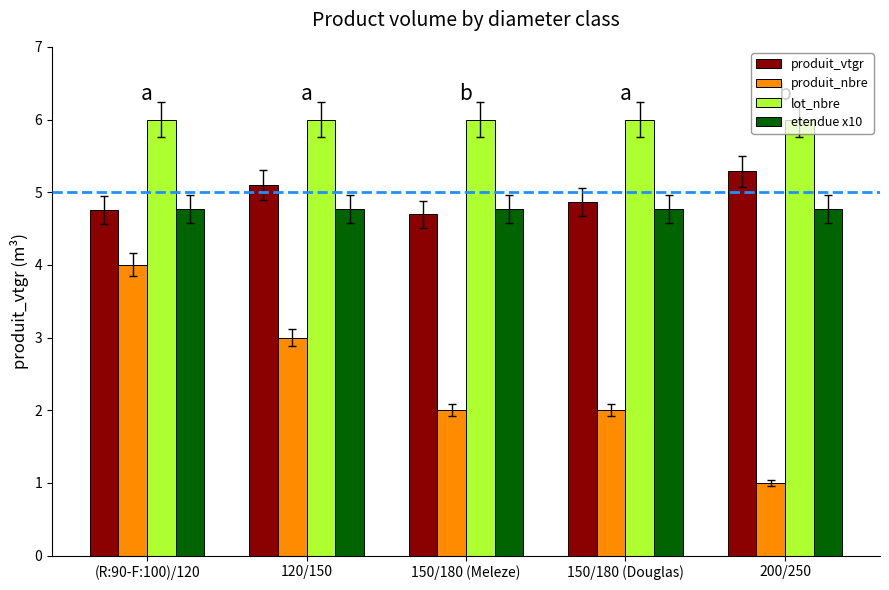

What position from the left is (R:90-F:100)/120?

1